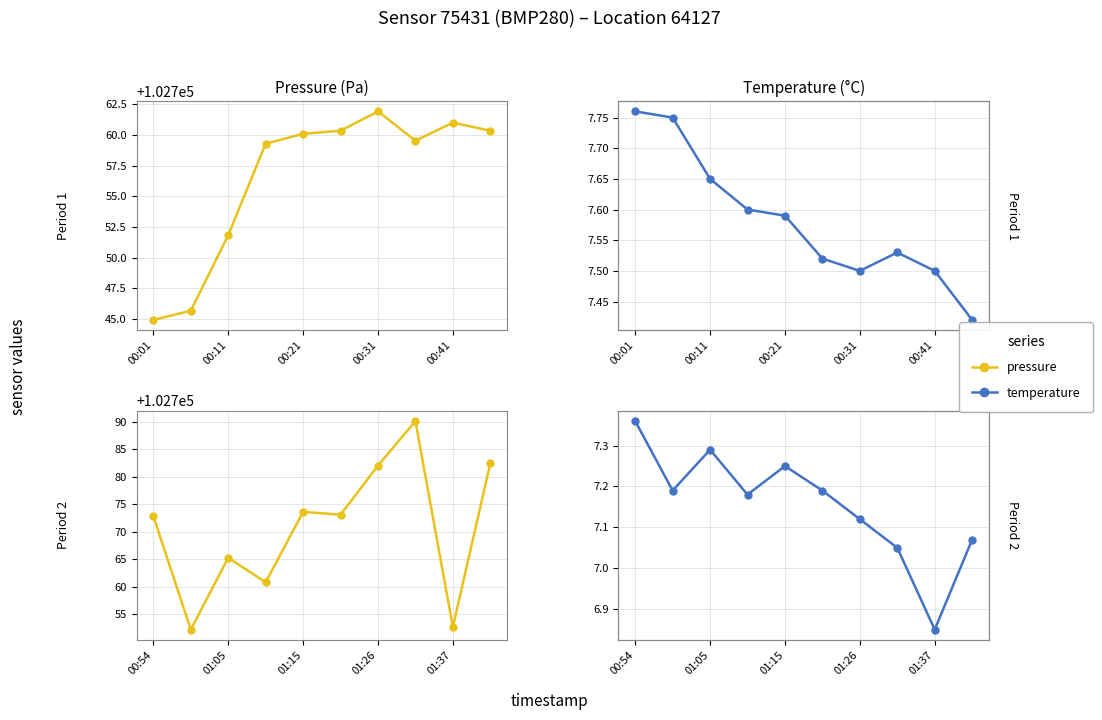

At which category does the chart reach its minimum across all series?

01:37